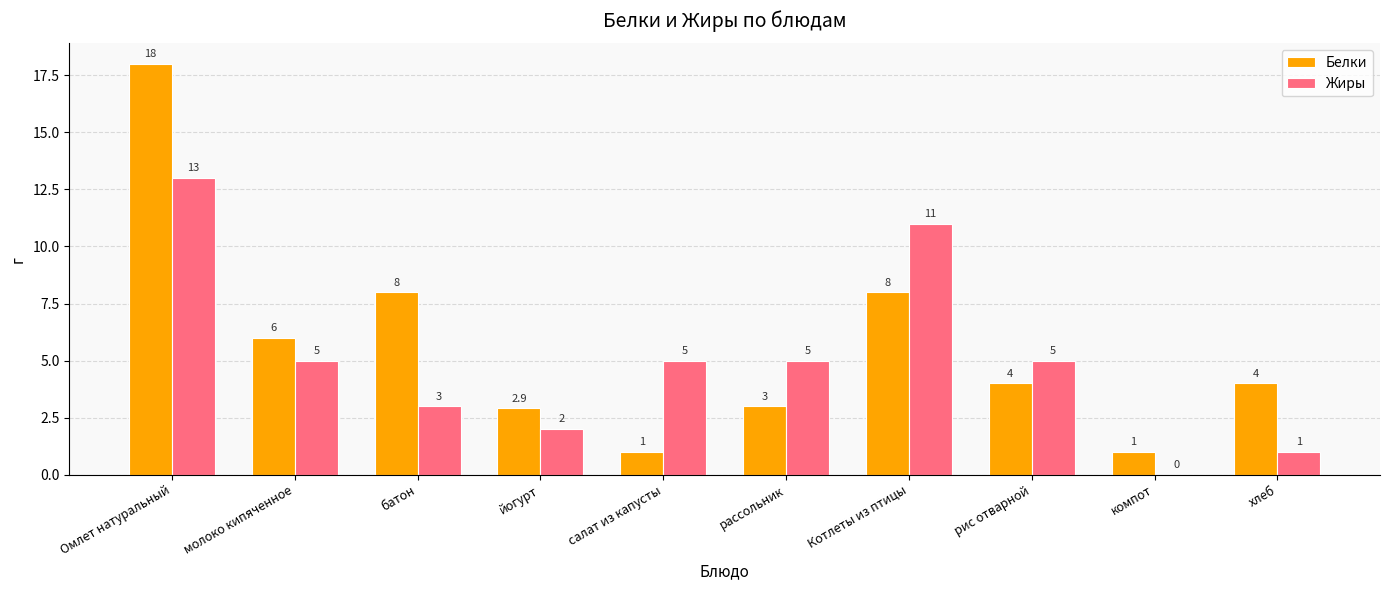

The Жиры series shows 3.0 at батон. True or false?

True